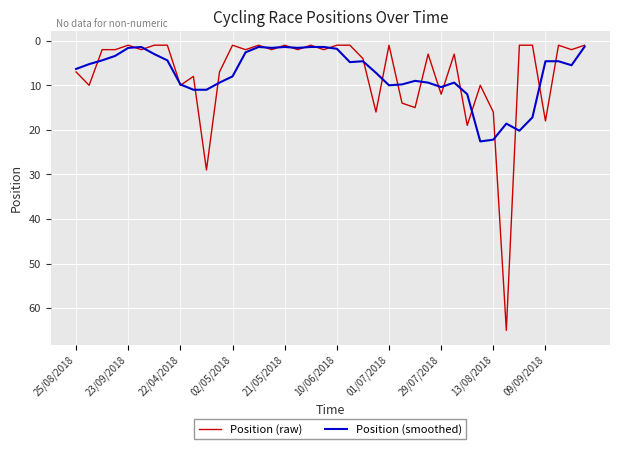

Which series has the widest spread of values?

Position (raw)